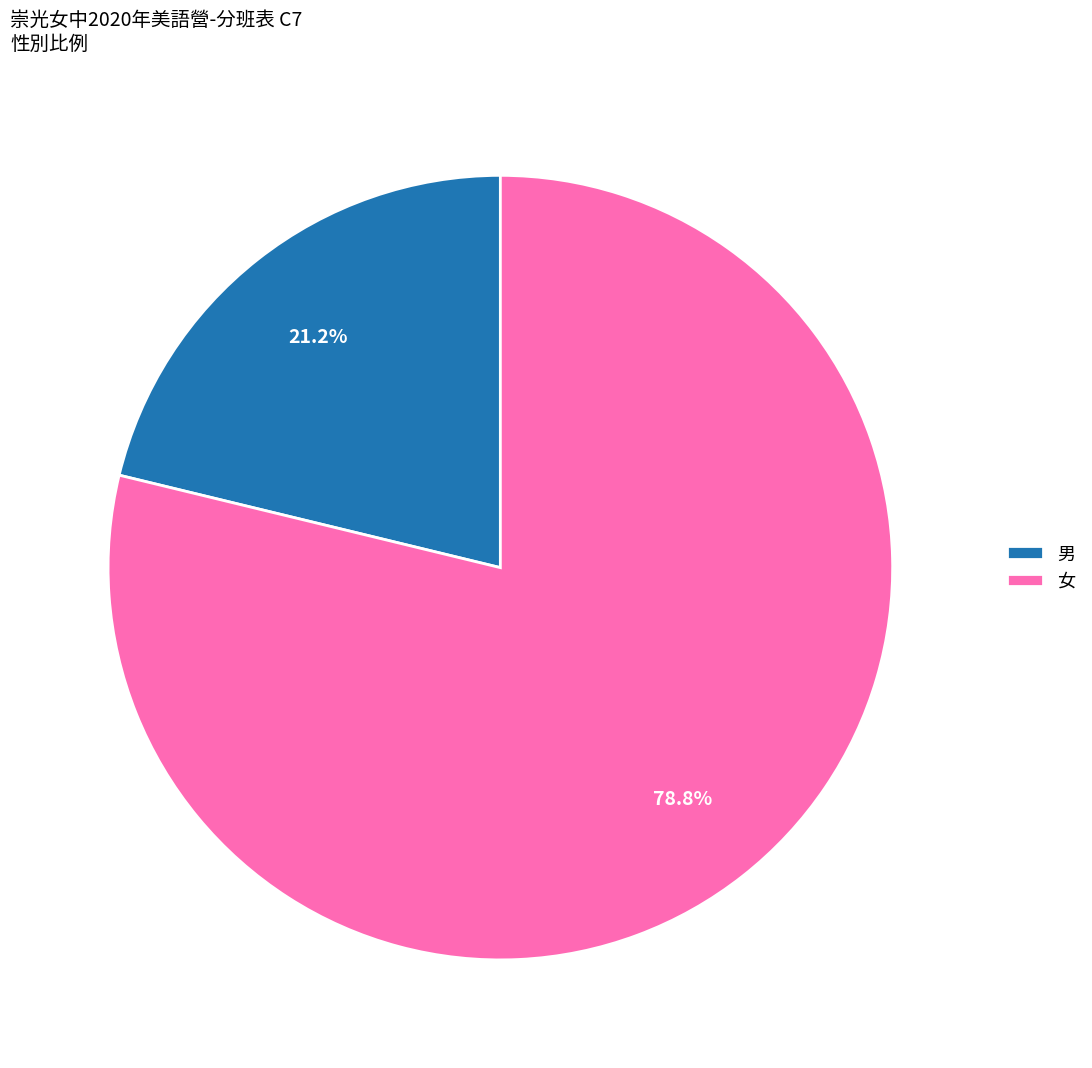

To the nearest percent, what is the combined percentage of 男 and 女?

100%